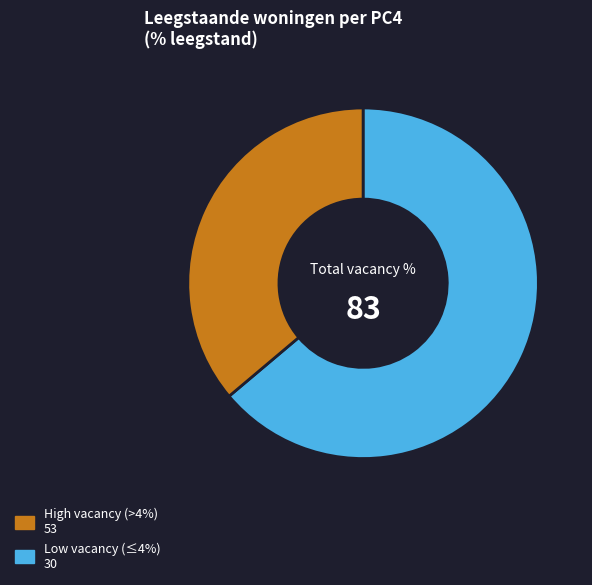

How many slices are in this pie chart?

2